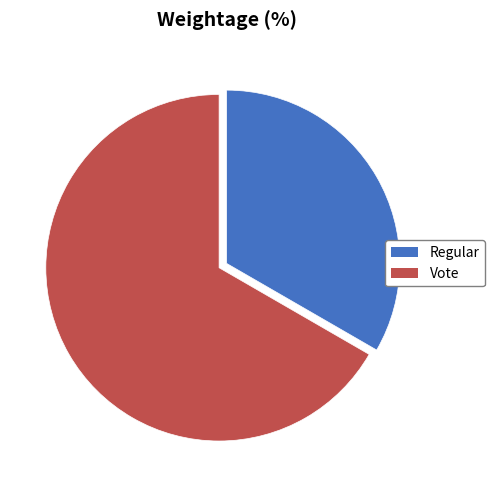

Combined, do Vote and Regular account for over 50%?

Yes